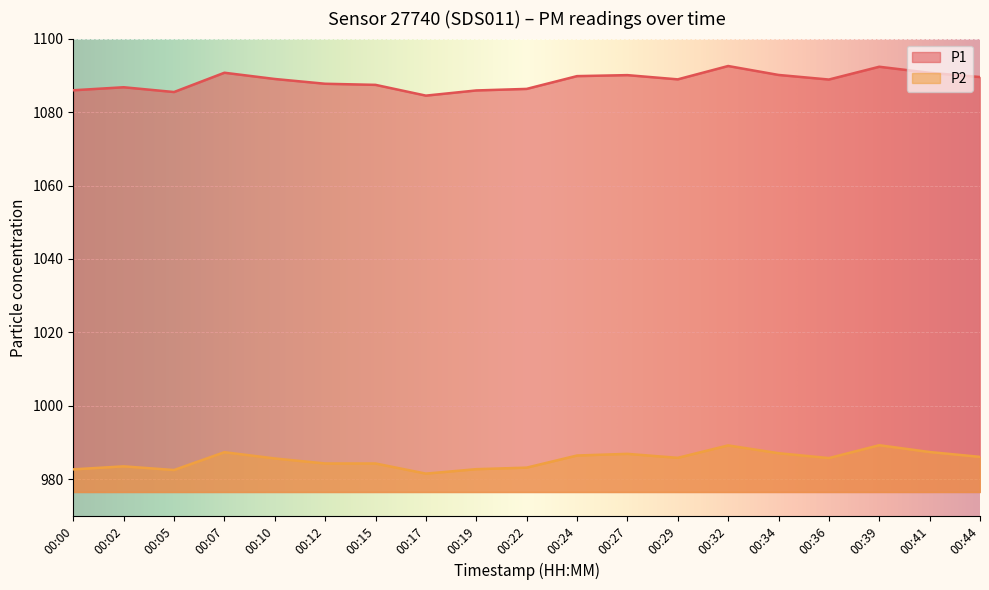

The value of P2 at 00:34 is 1532.0. True or false?

False